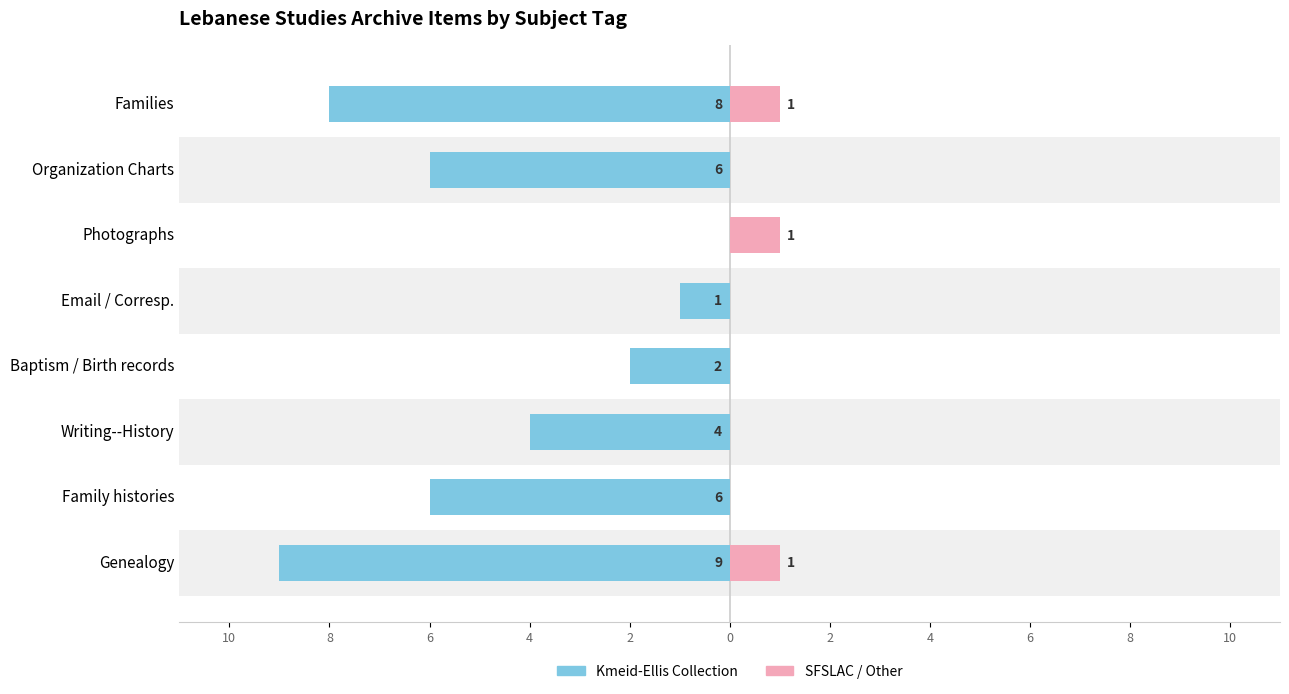

What is the difference between the highest and lowest values at Email / Corresp.?

1